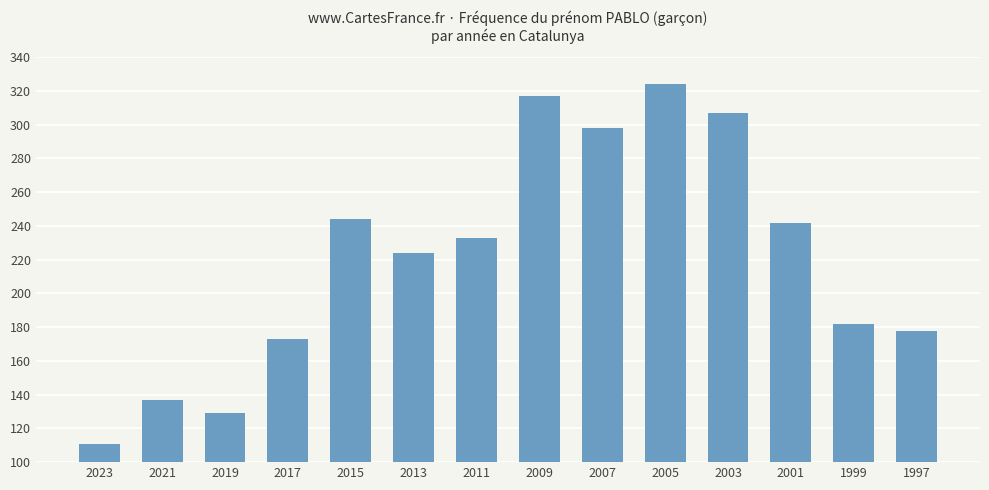

Does the chart contain any negative values?

No